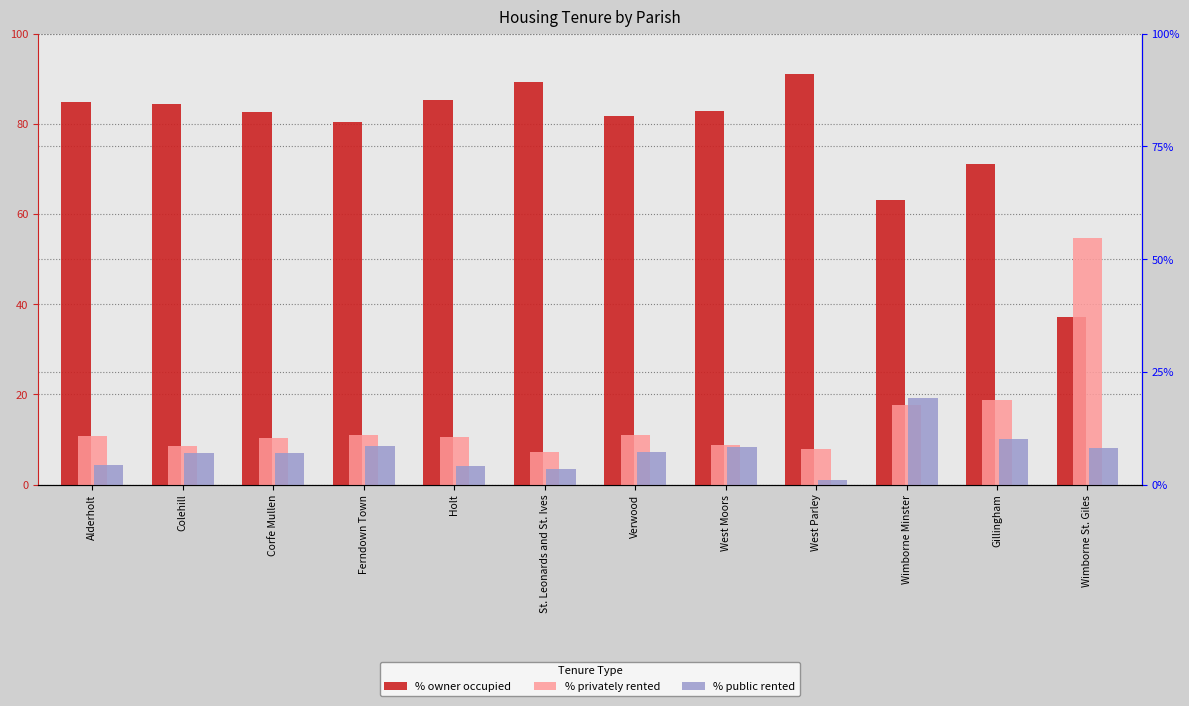

Rank the series at West Parley from lowest to highest value.

% public rented, % privately rented, % owner occupied